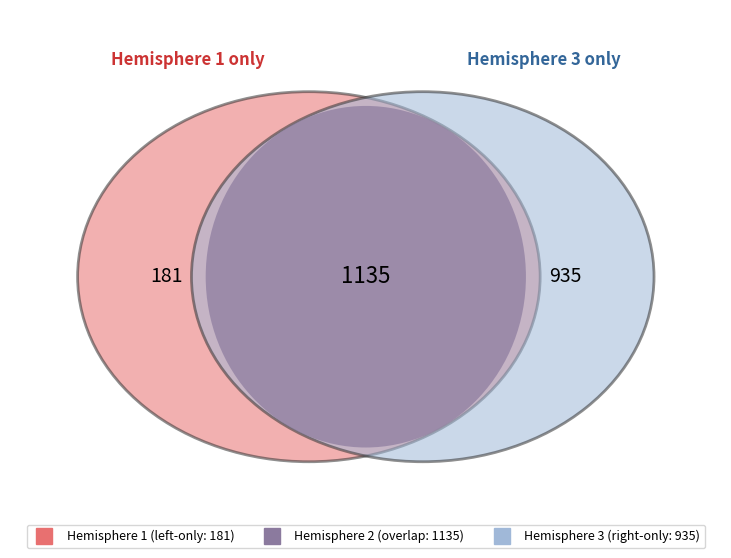

The 1 slice represents 10% of the pie. True or false?

False